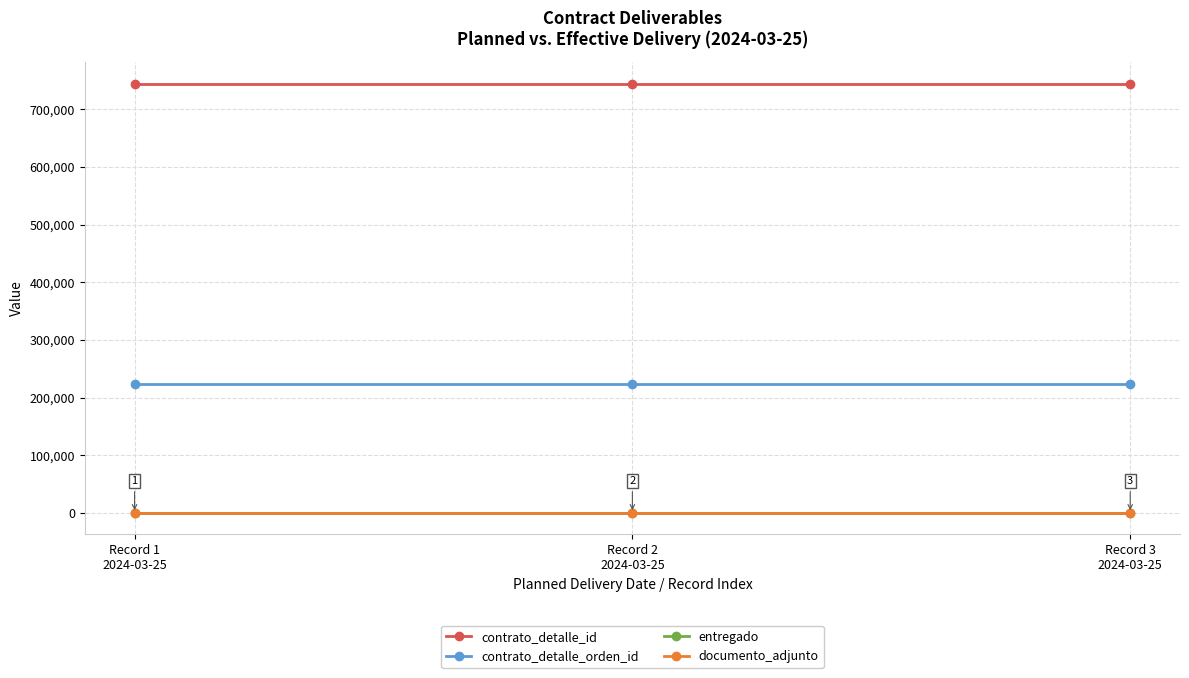

True or false: entregado has a value of 1 at Record 3
2024-03-25.

False